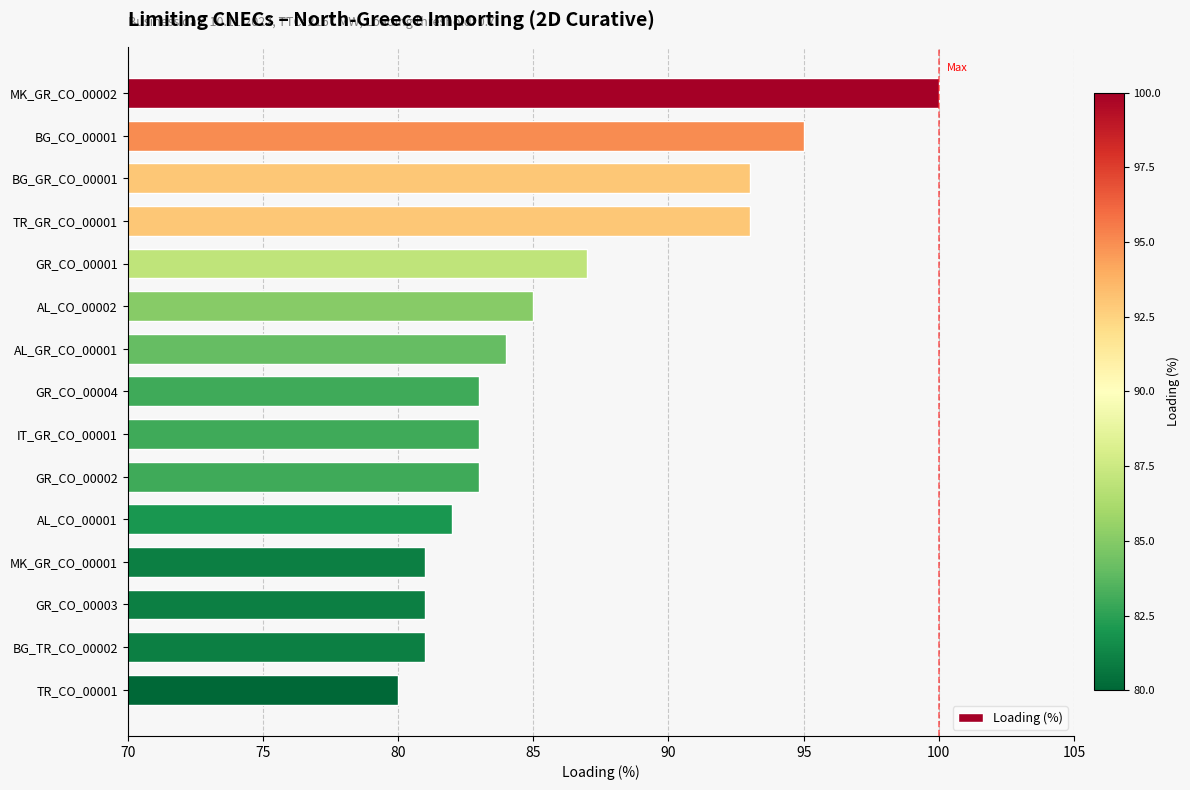

Reading top to bottom, extract all data points from this chart.

MK_GR_CO_00002=100	BG_CO_00001=95	BG_GR_CO_00001=93	TR_GR_CO_00001=93	GR_CO_00001=87	AL_CO_00002=85	AL_GR_CO_00001=84	GR_CO_00004=83	IT_GR_CO_00001=83	GR_CO_00002=83	AL_CO_00001=82	MK_GR_CO_00001=81	GR_CO_00003=81	BG_TR_CO_00002=81	TR_CO_00001=80